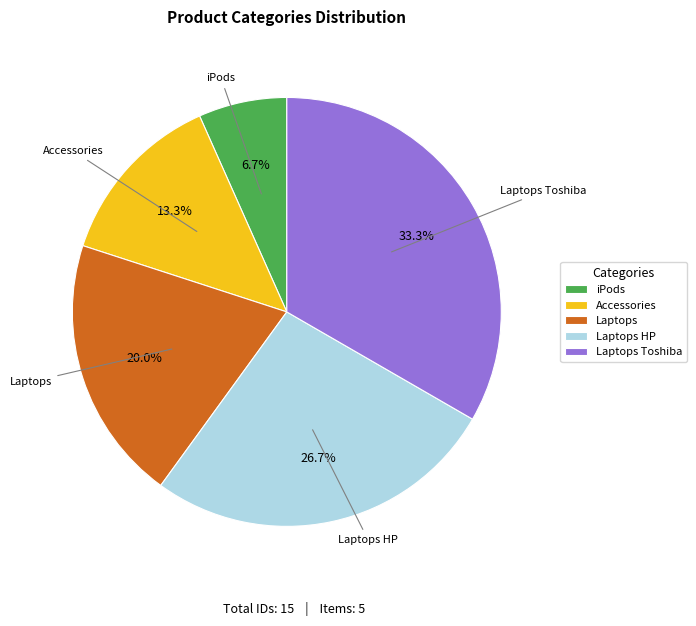

Between Laptops and Accessories, which is larger?

Laptops